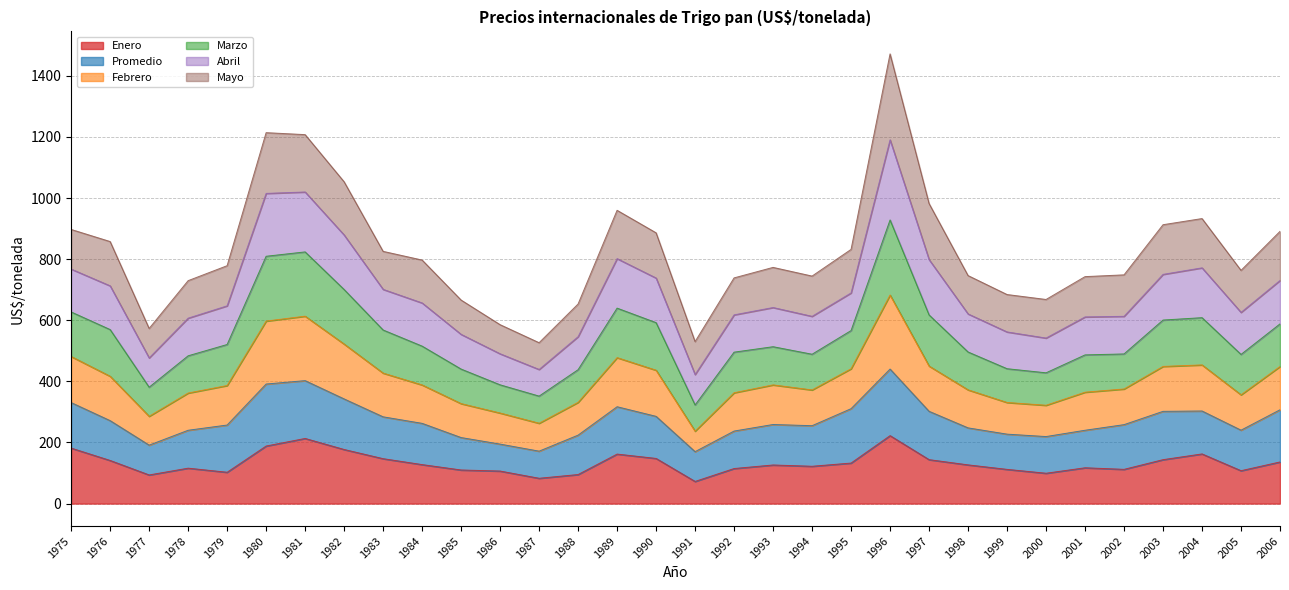

True or false: Enero and Febrero cross at least once.

False